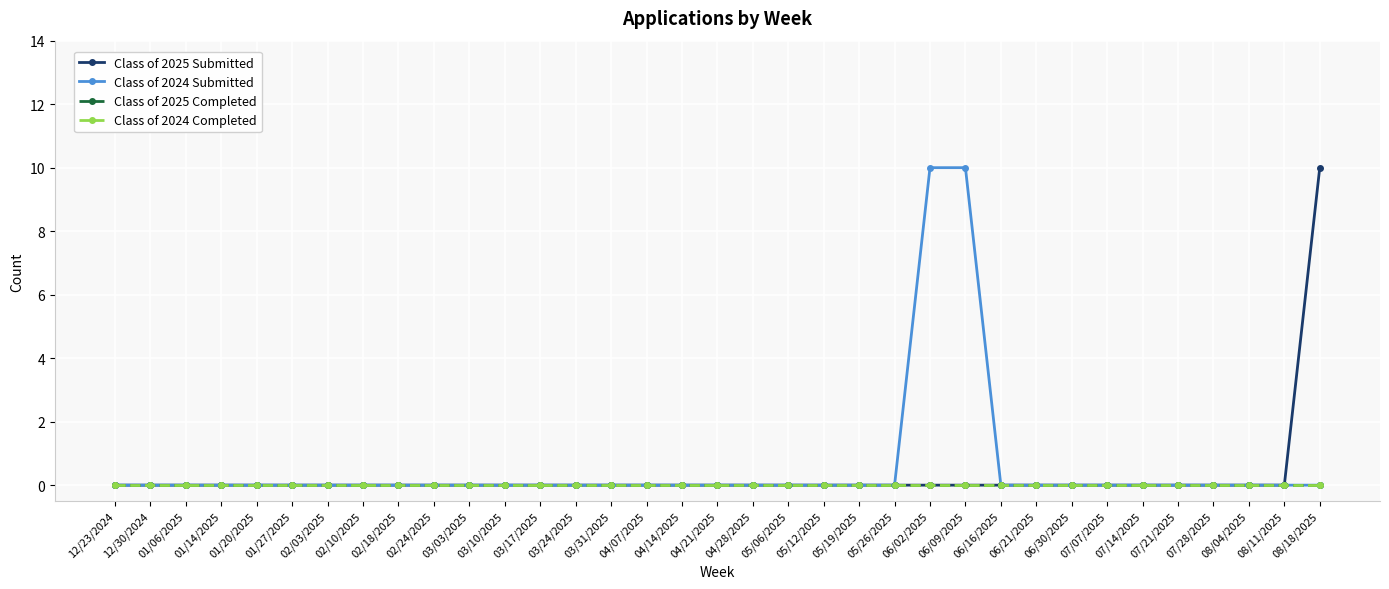

Which has a higher value, 02/24/2025 or 02/10/2025?

02/24/2025